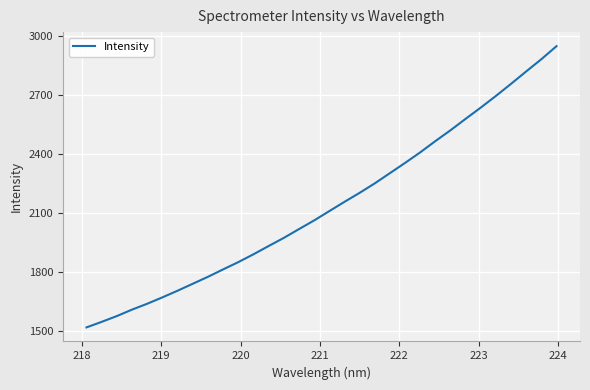

What is the maximum value shown in the chart?

2948.2